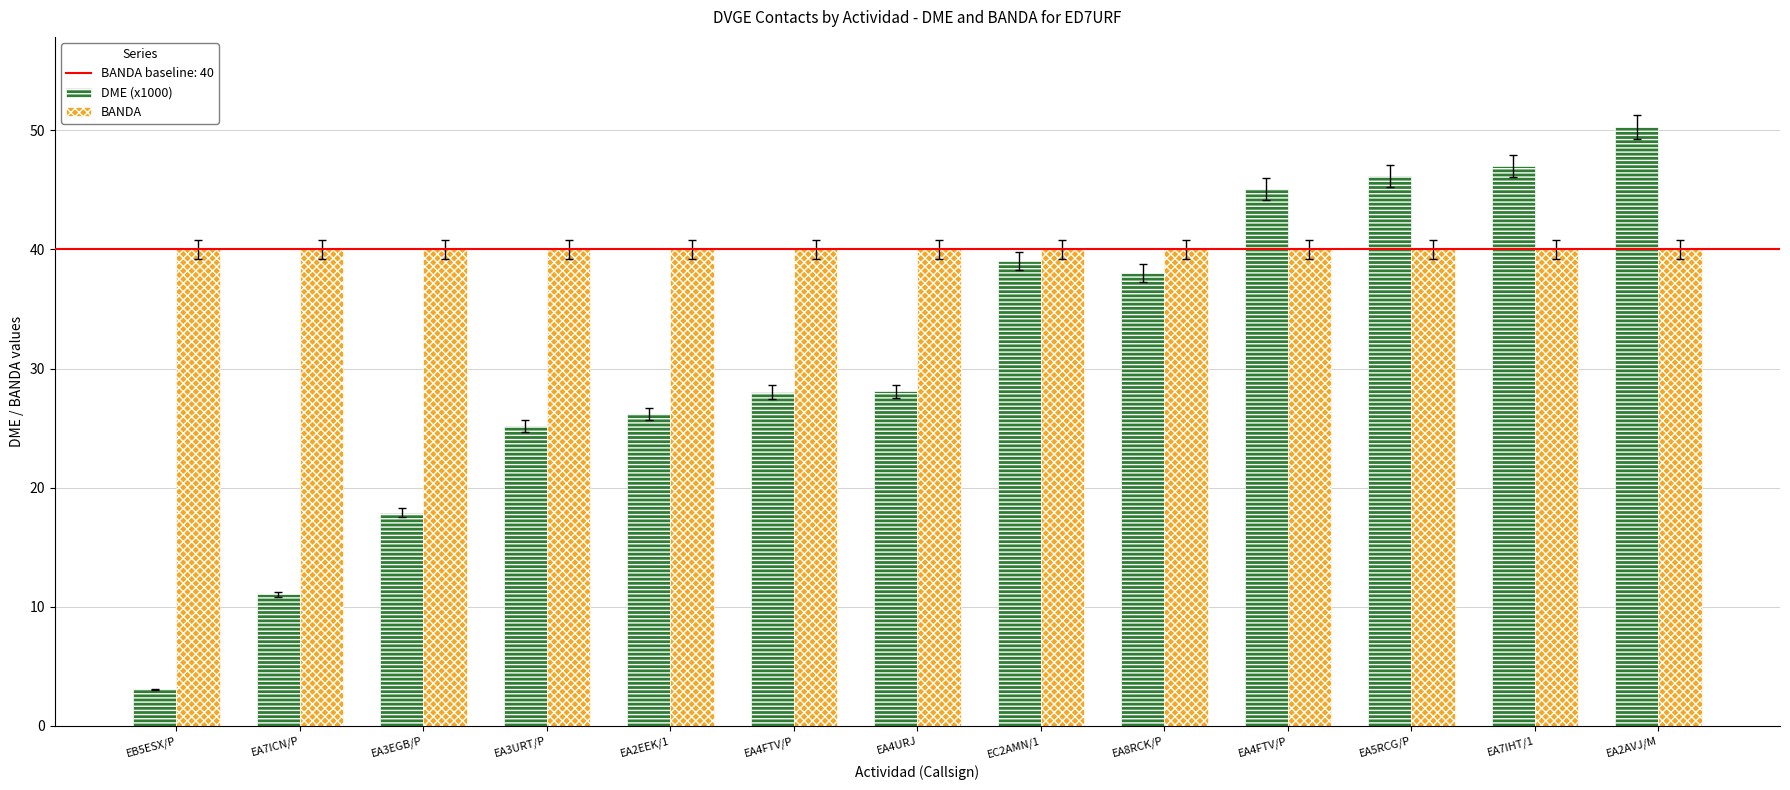

Reading left to right, what are all the values shown in this chart?

DME (x1000): EB5ESX/P=3.1	EA7ICN/P=11.0	EA3EGB/P=17.9	EA3URT/P=25.1	EA2EEK/1=26.2	EA4FTV/P=28.0	EA4URJ=28.1	EC2AMN/1=39.0	EA8RCK/P=38.0	EA4FTV/P=45.1	EA5RCG/P=46.1	EA7IHT/1=47.0	EA2AVJ/M=50.3
BANDA: EB5ESX/P=40.0	EA7ICN/P=40.0	EA3EGB/P=40.0	EA3URT/P=40.0	EA2EEK/1=40.0	EA4FTV/P=40.0	EA4URJ=40.0	EC2AMN/1=40.0	EA8RCK/P=40.0	EA4FTV/P=40.0	EA5RCG/P=40.0	EA7IHT/1=40.0	EA2AVJ/M=40.0